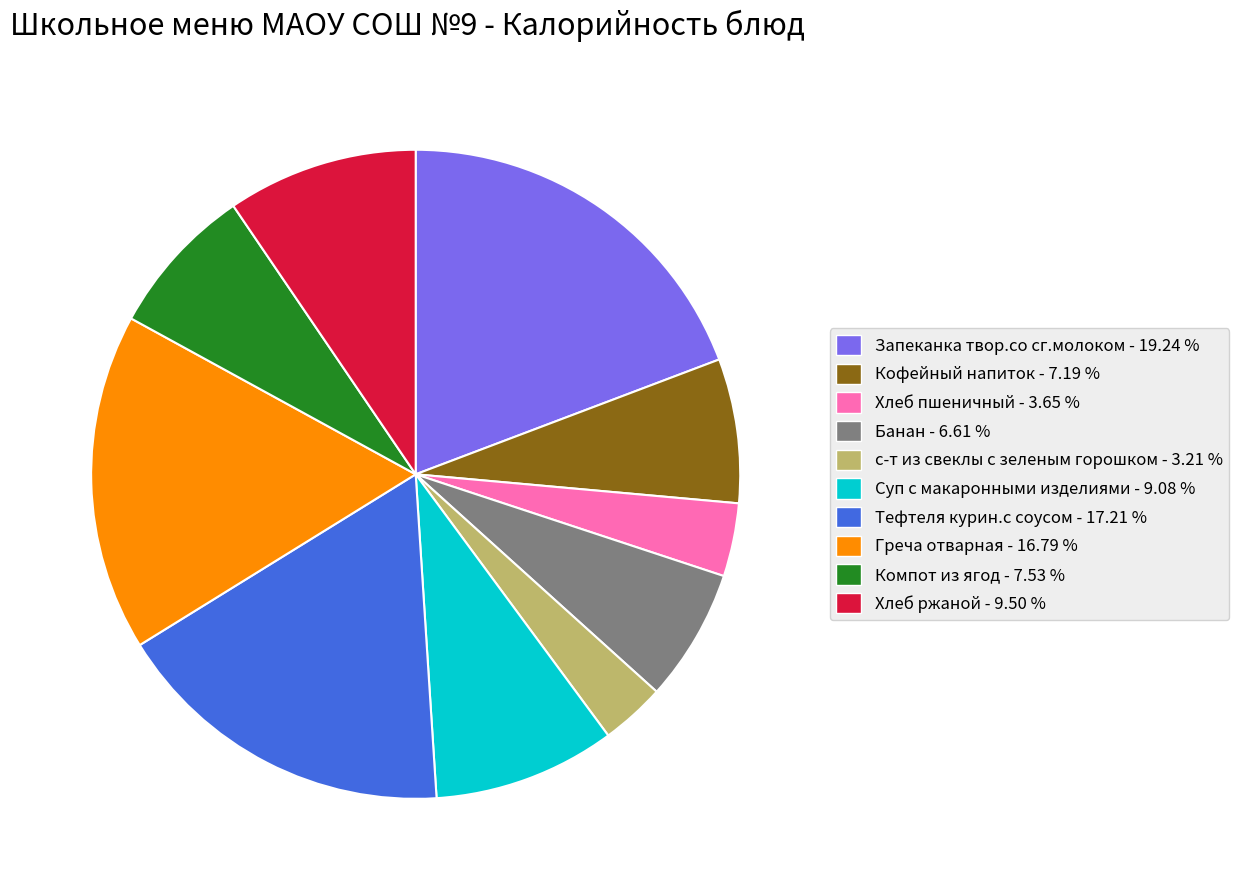

Do Хлеб пшеничный and Запеканка твор.со сг.молоком together represent more than half of the pie?

No